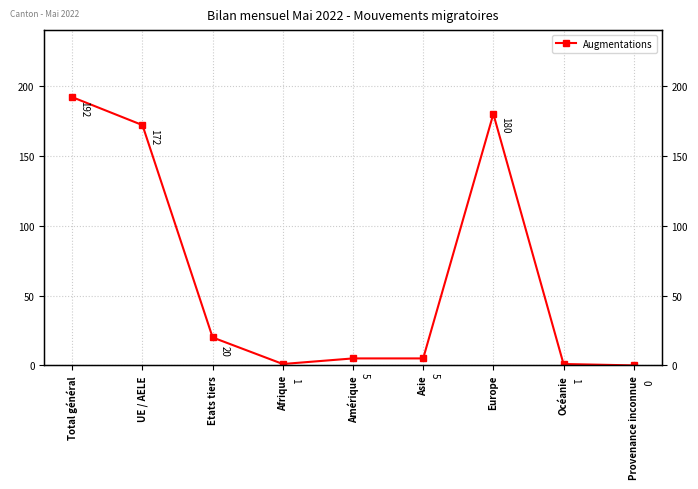

The value at Asie is 1. True or false?

False